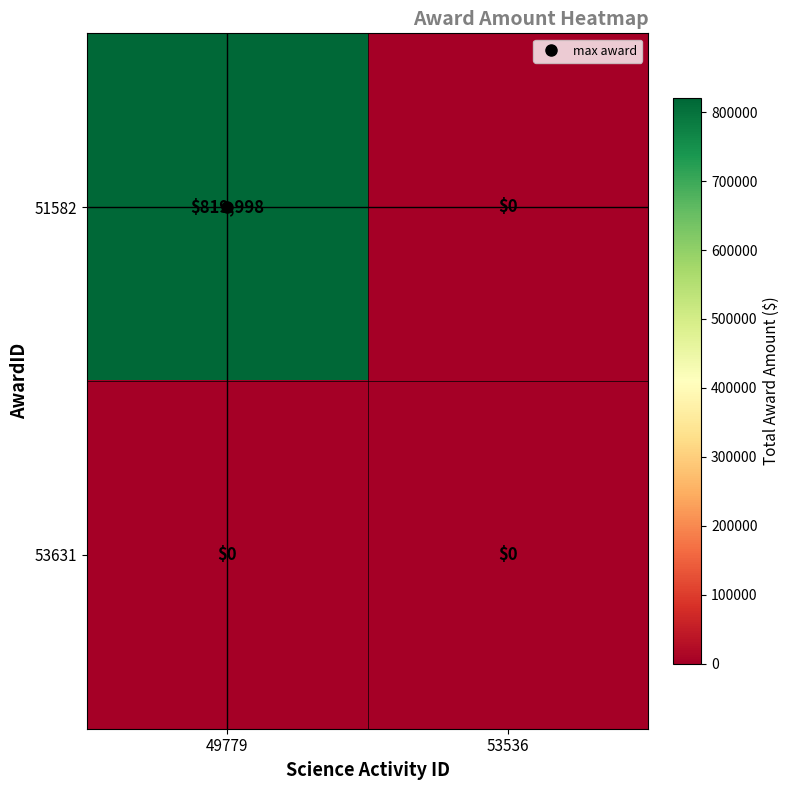

True or false: 51582 has a value of 1257942 at 49779.

False